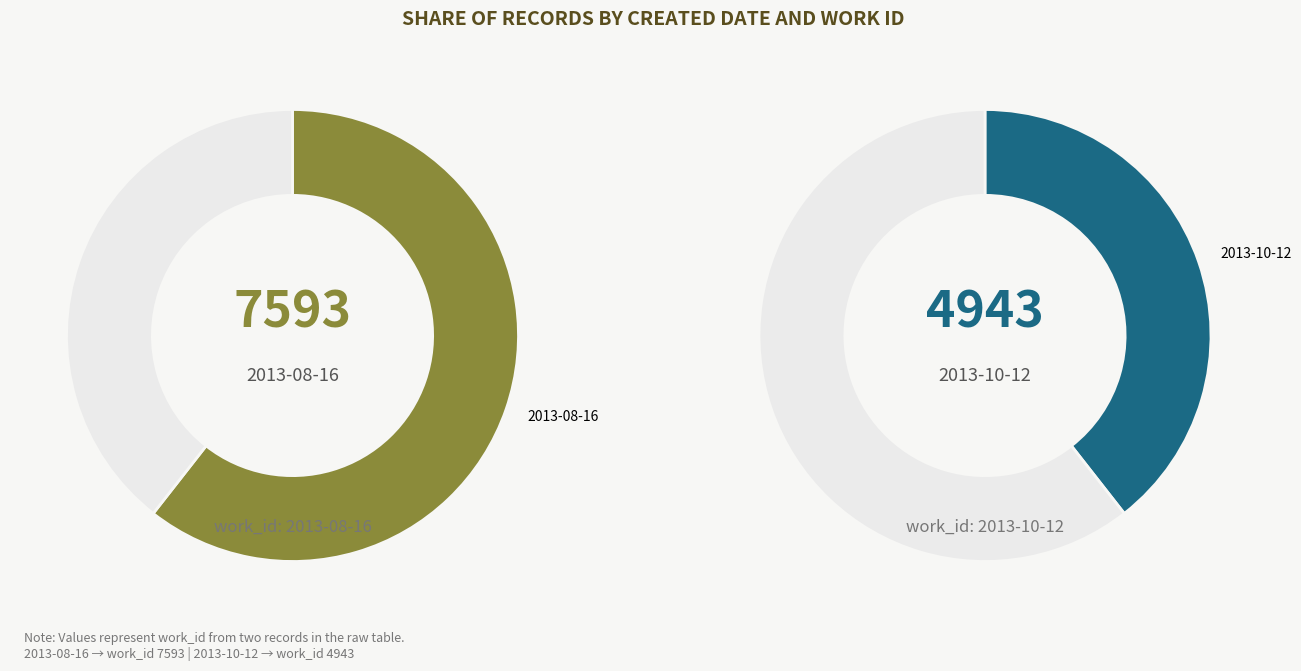

Is there a majority slice in this chart?

Yes